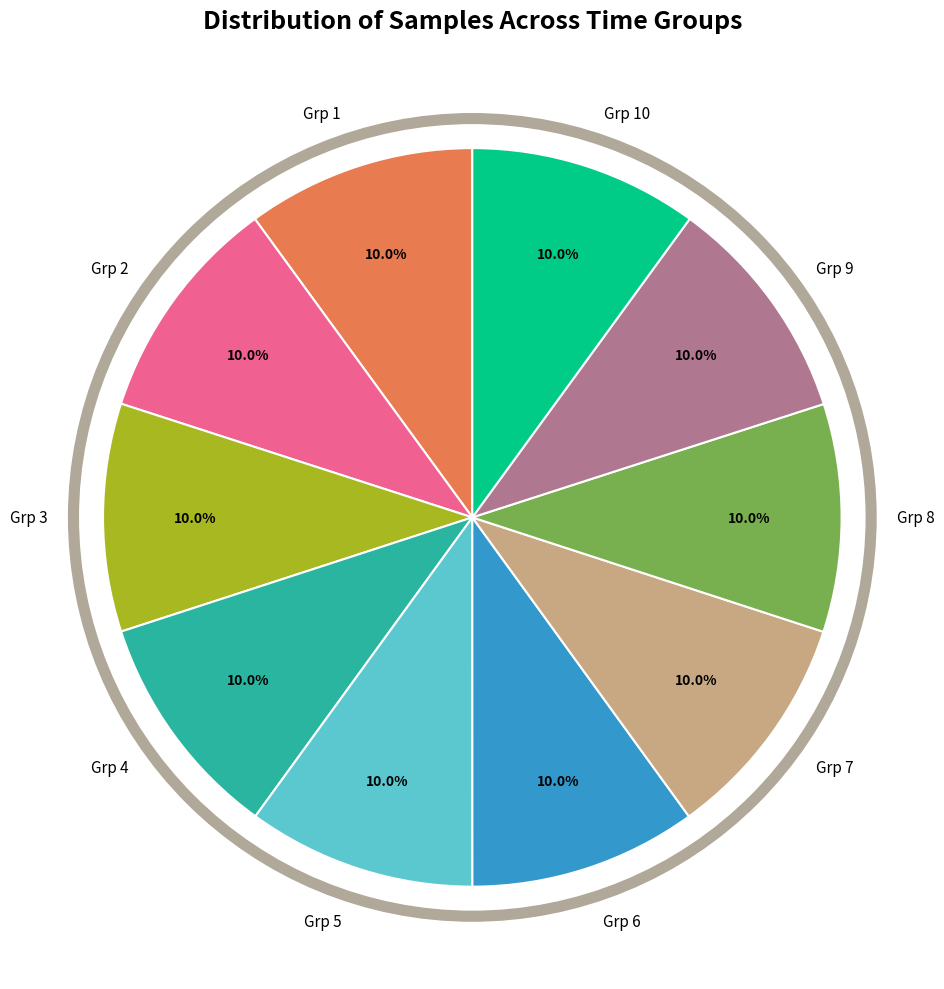

What is the ratio of the value at Grp 1 to the value at Grp 2?

1.0